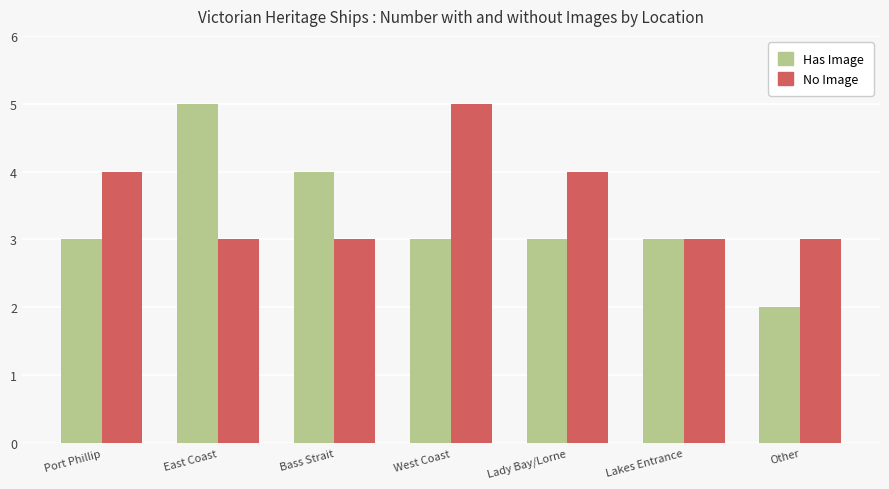

What is the difference between the highest and lowest values at Bass Strait?

1